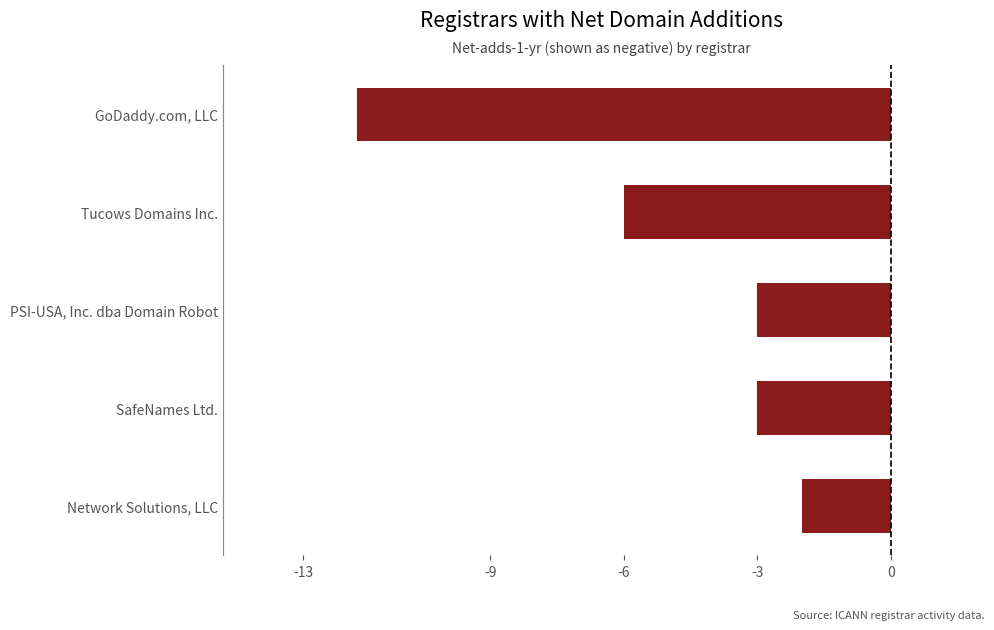

How many bars are there in total?

5